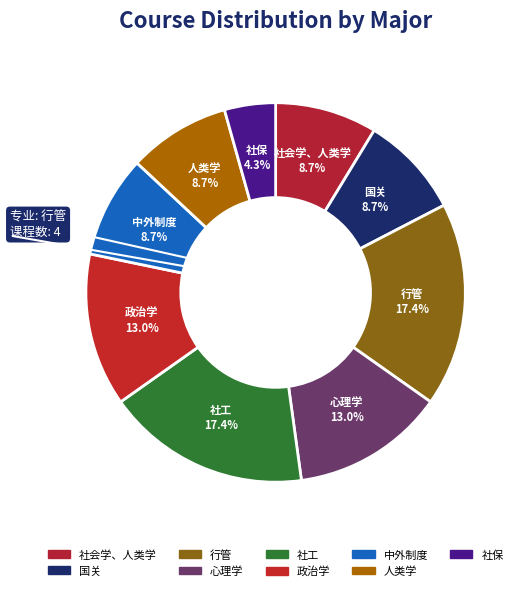

Is it true that 社保 is 16% of the pie?

False